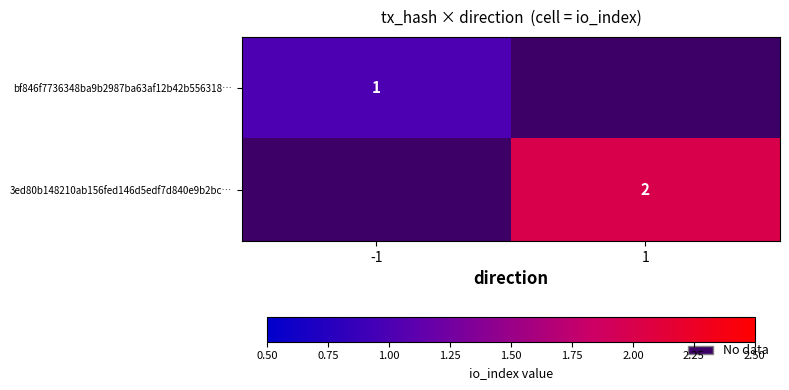

At which category does the chart reach its peak across all series?

1